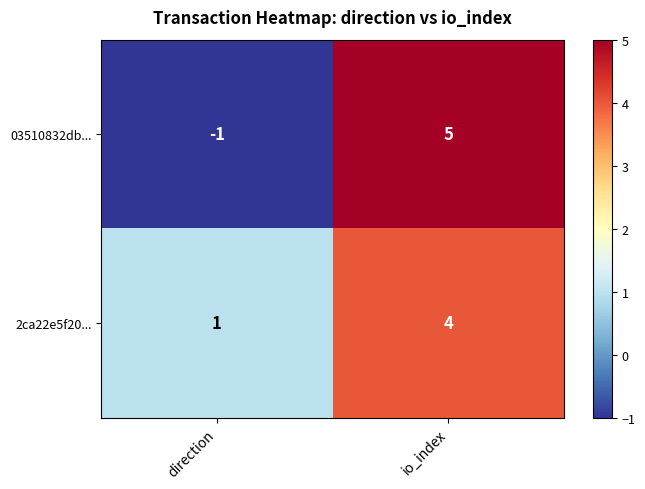

True or false: 2ca22e5f20... has a value of 7 at io_index.

False